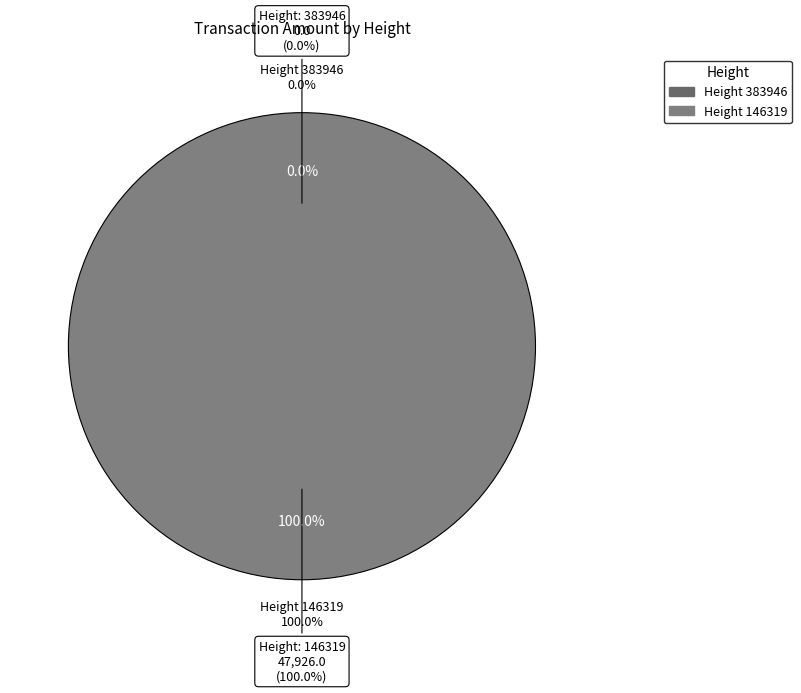

Is it true that 146319 is 90% of the pie?

False